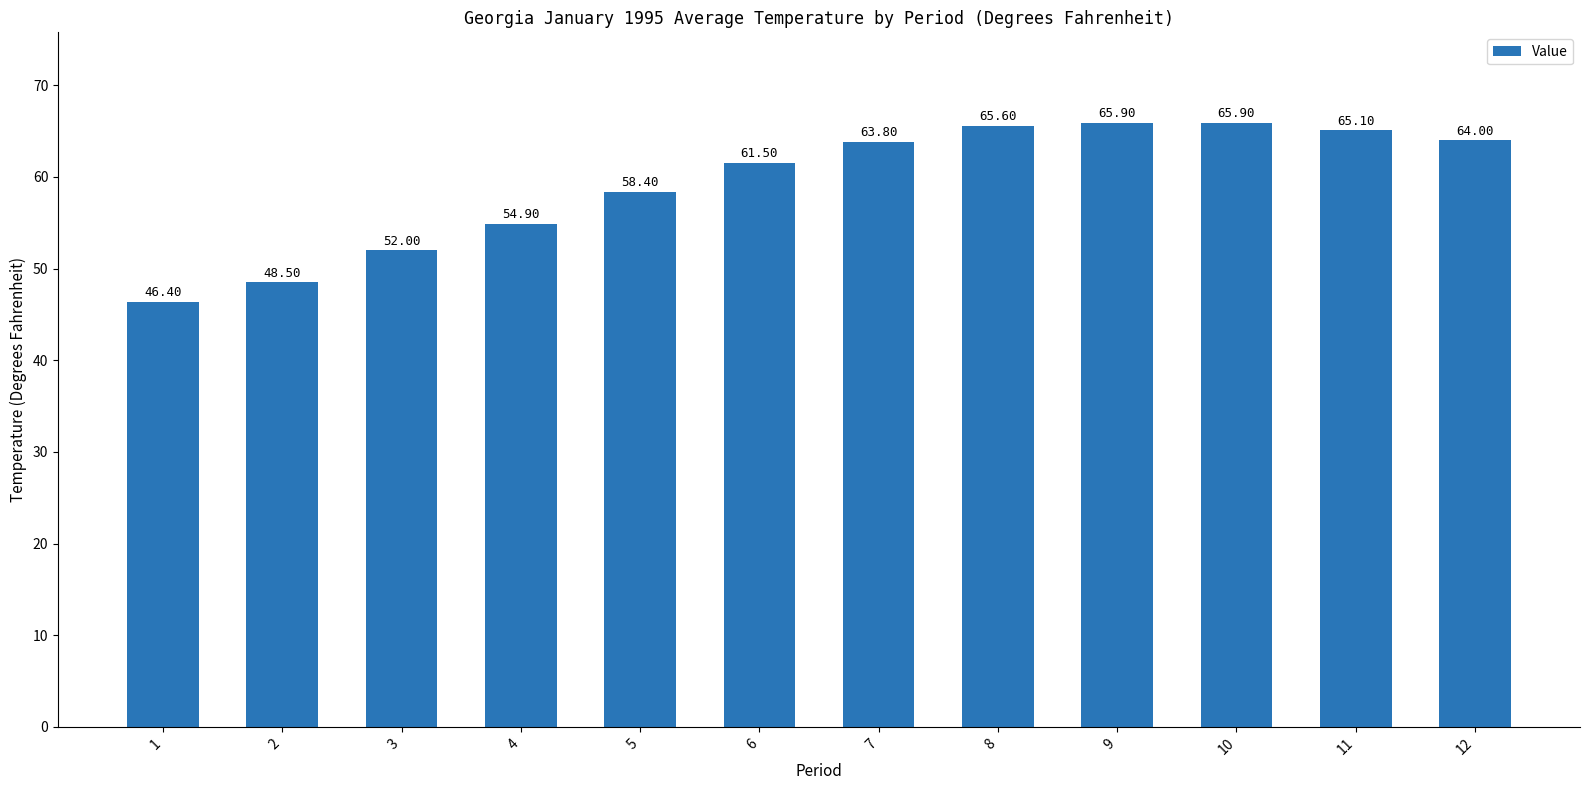

How many categories are shown in the chart?

12